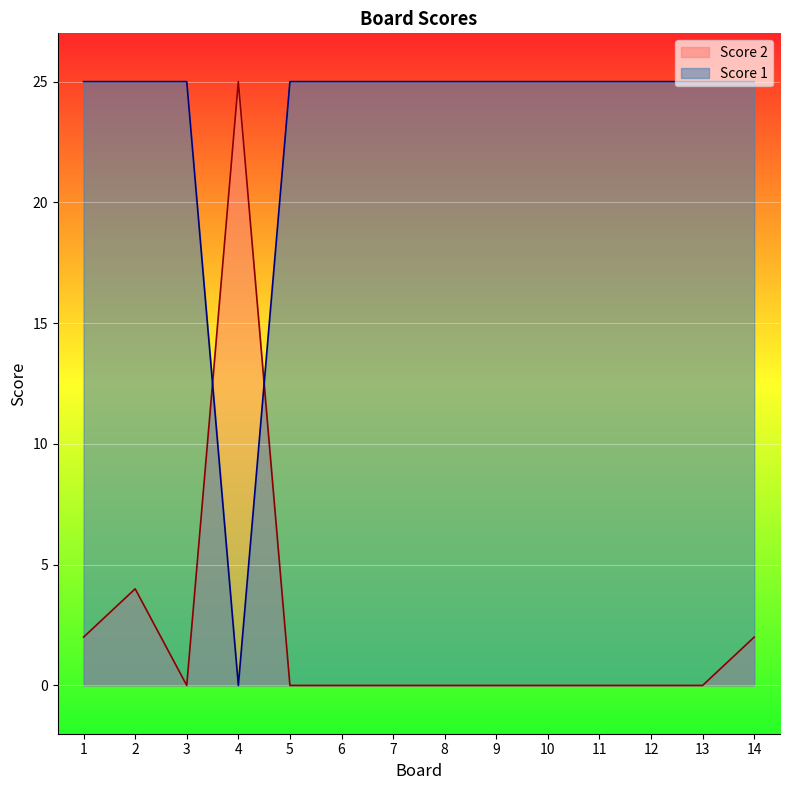

List the series in order of their peak value, highest first.

Score 2, Score 1